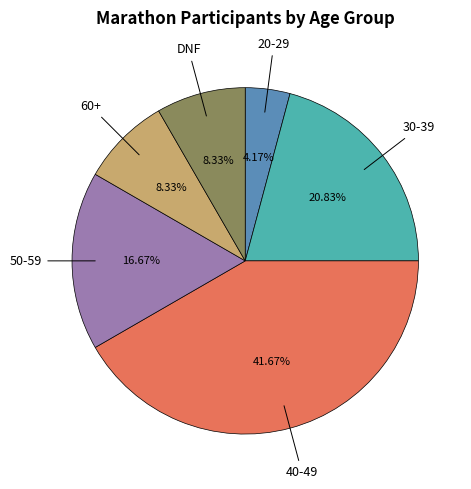

Does any single category account for the majority?

No